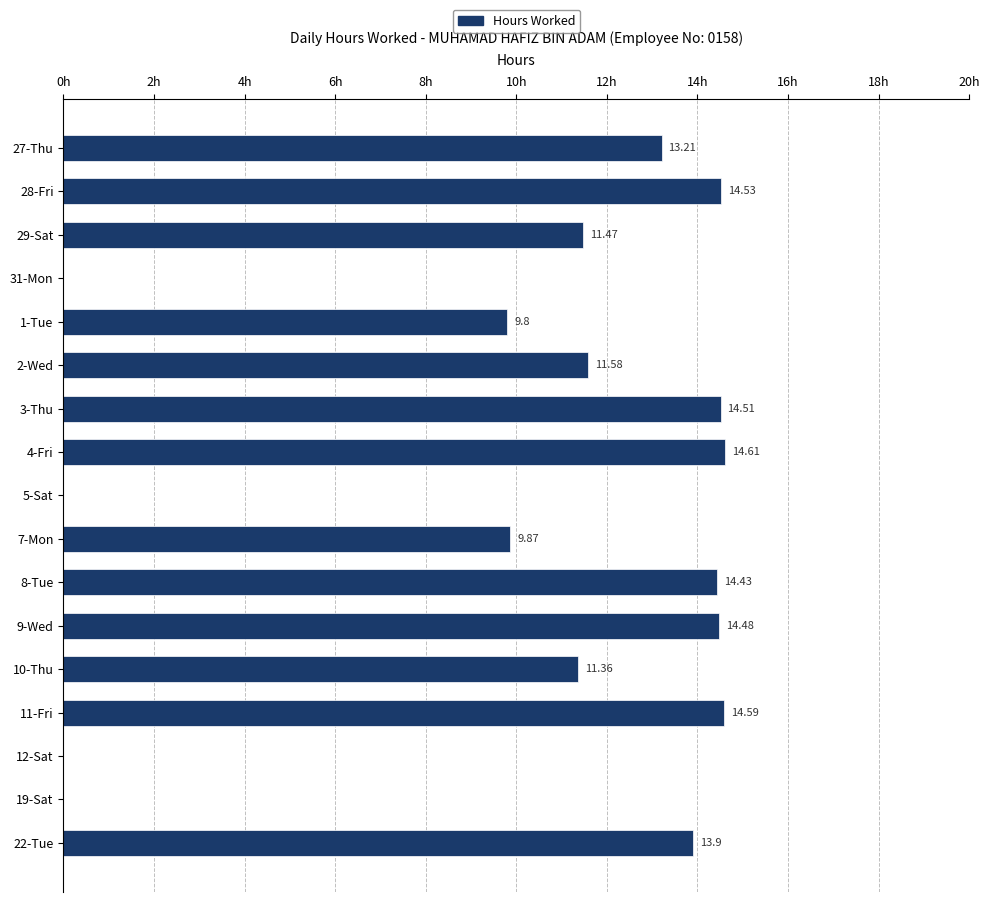

Between 29-Sat and 12-Sat, which is larger?

29-Sat